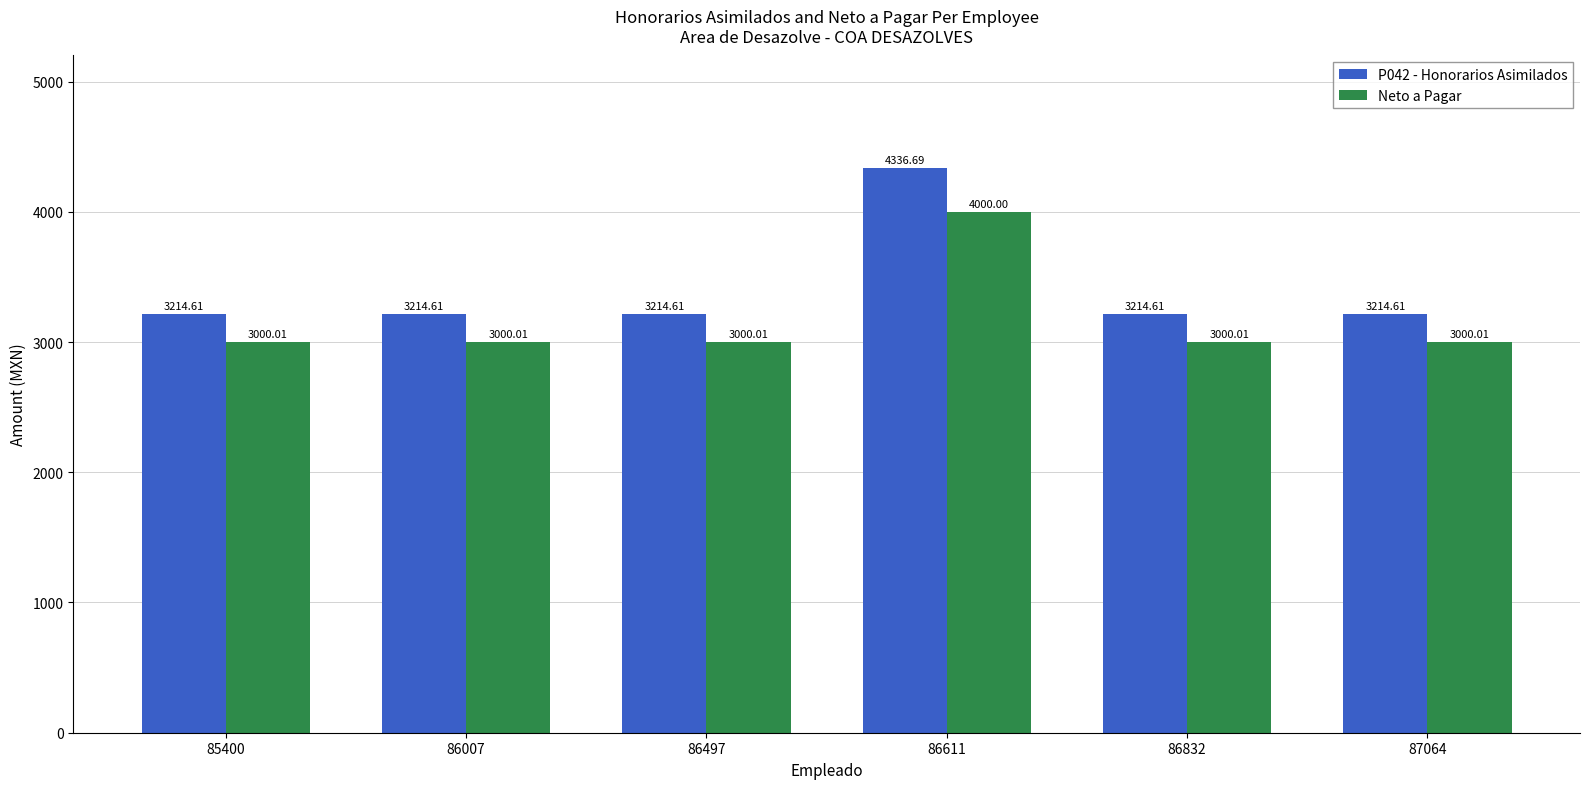

What are all the series names shown in the legend?

P042 - Honorarios Asimilados, Neto a Pagar